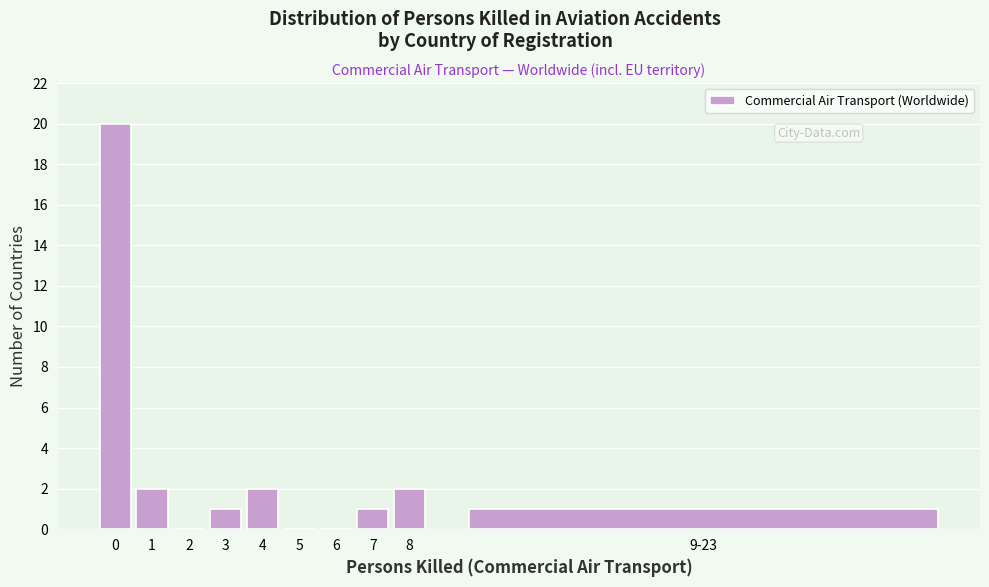

Reading left to right, transcribe all the data shown in this chart.

0=20	1=2	2=0	3=1	4=2	5=0	6=0	7=1	8=2	9-23=1